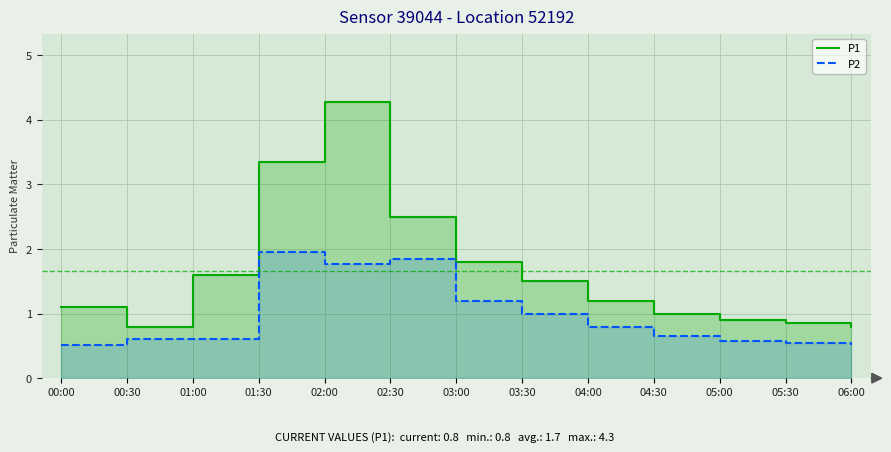

At how many categories does at least one series exceed 2?

3